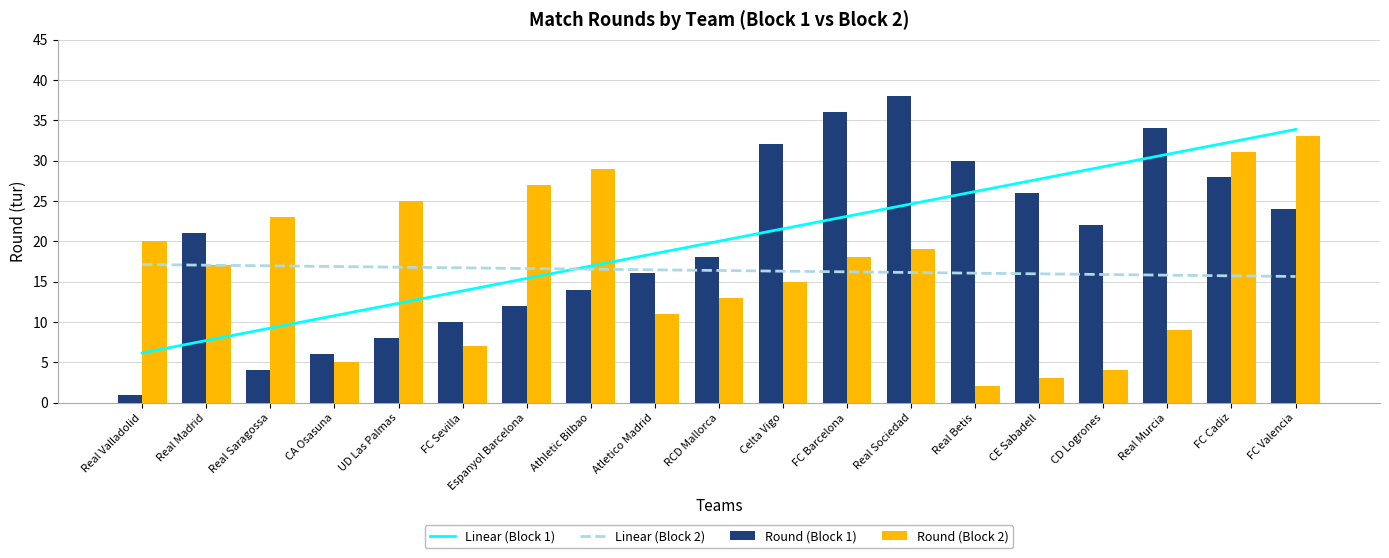

What is the label of the 19th bar from the left?

FC Valencia